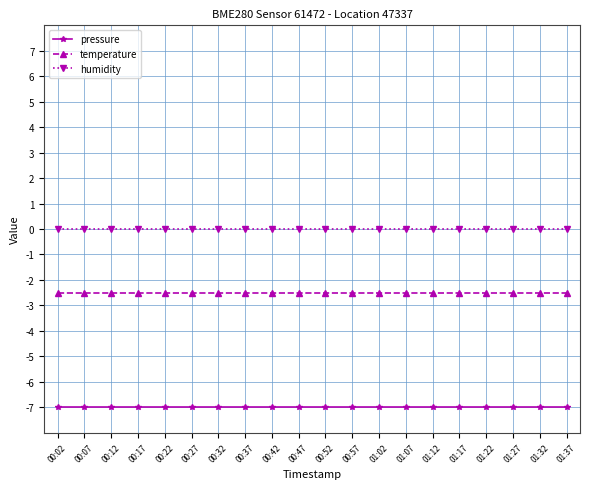

What is the spread (max minus min) of values at 01:32?

7.0